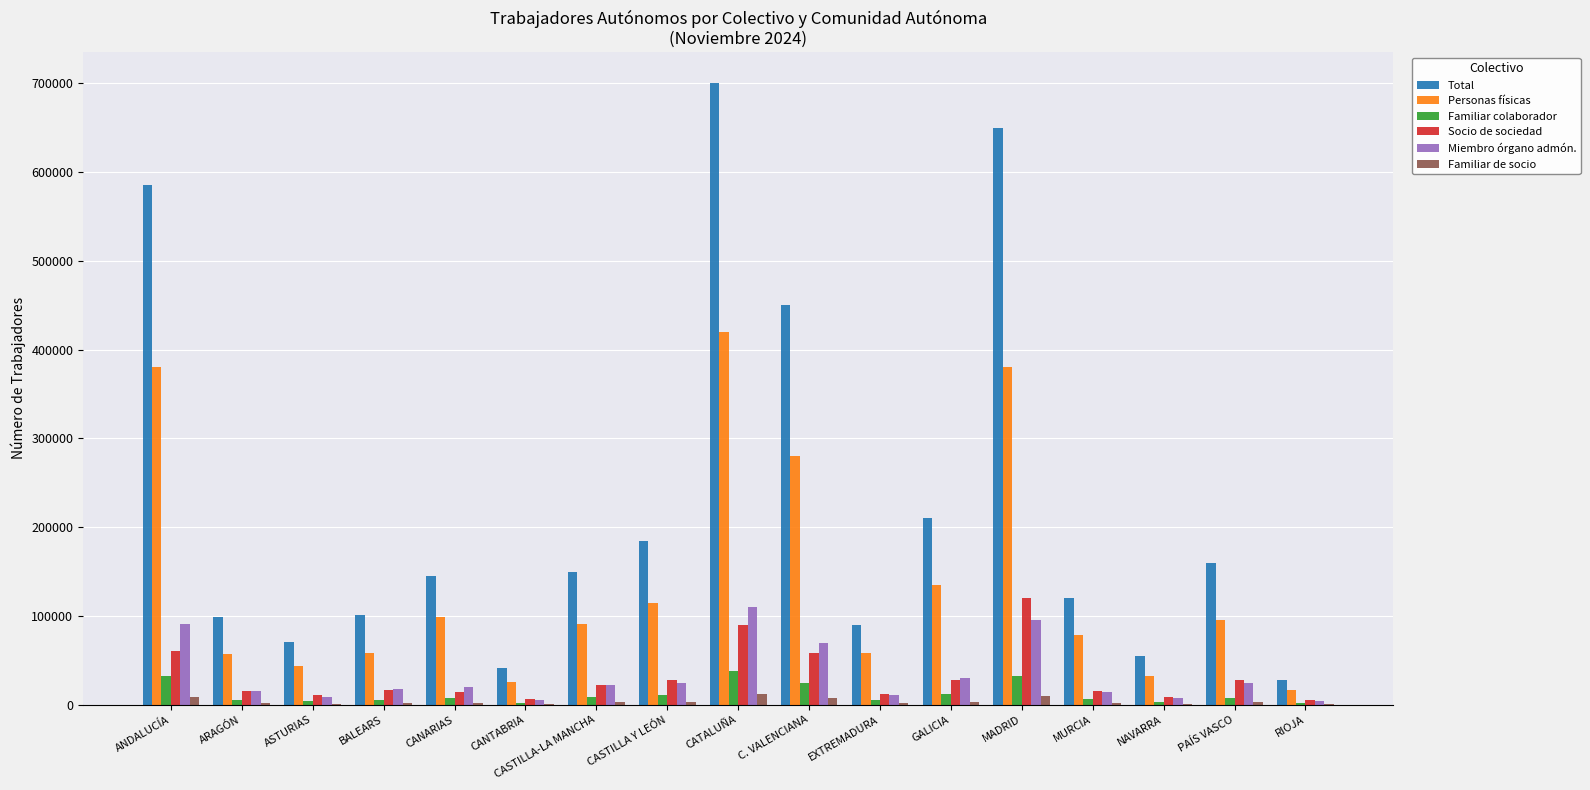

At which label does Total reach its peak?

CATALUÑA